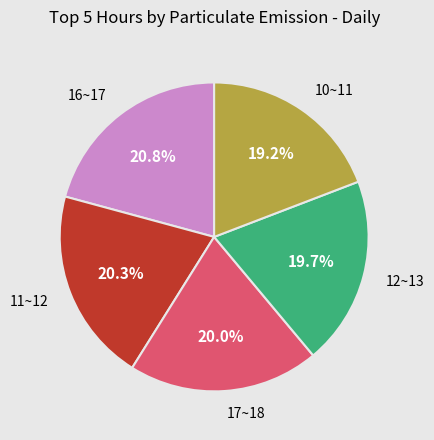

Count the number of slices in the pie.

5